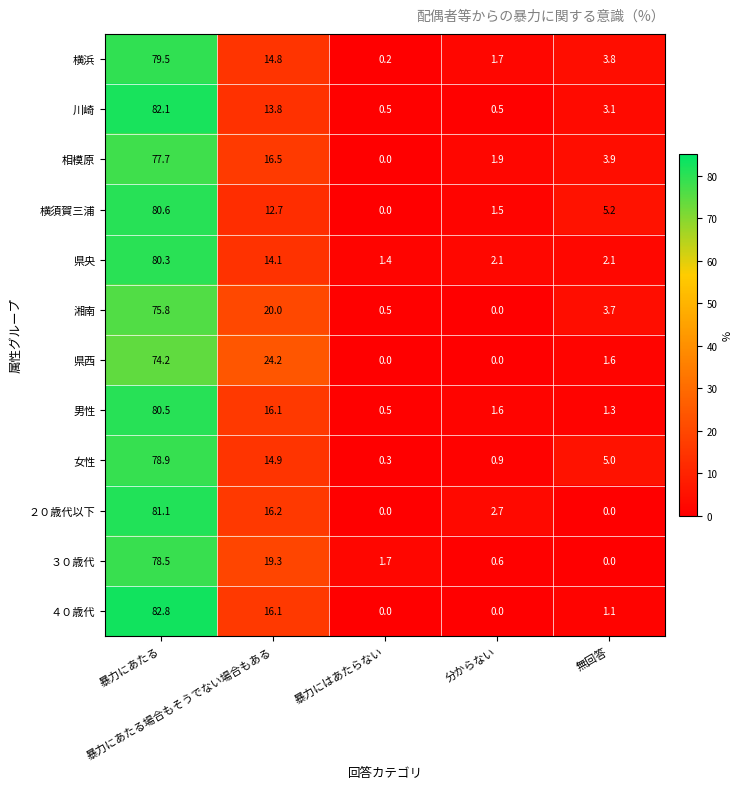

Rank the series by their maximum value, from highest to lowest.

４０歳代, 川崎, ２０歳代以下, 横須賀三浦, 男性, 県央, 横浜, 女性, ３０歳代, 相模原, 湘南, 県西